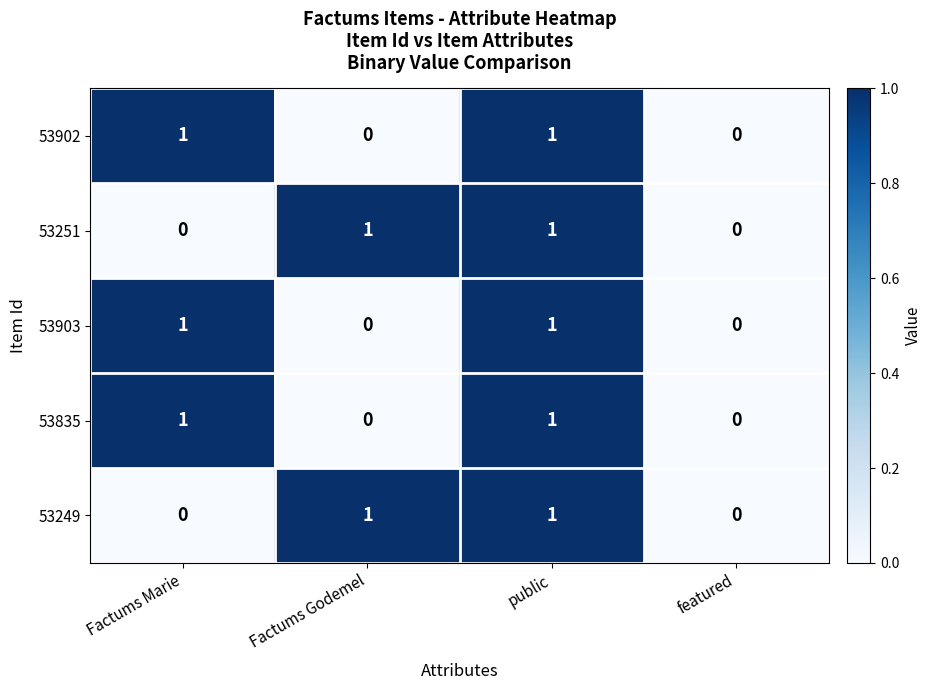

True or false: 53251 has a value of 0 at Factums Marie.

True